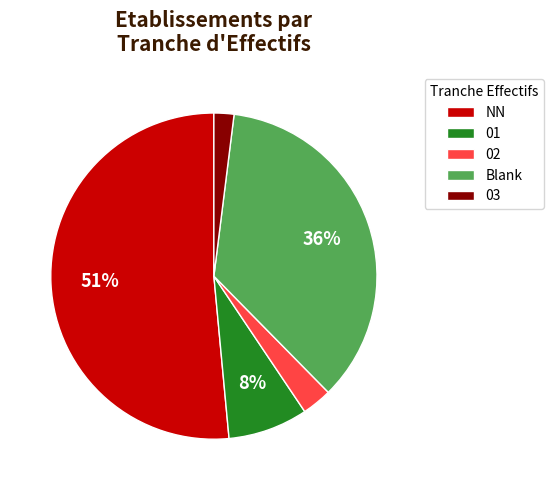

Between NN and 02, which is larger?

NN